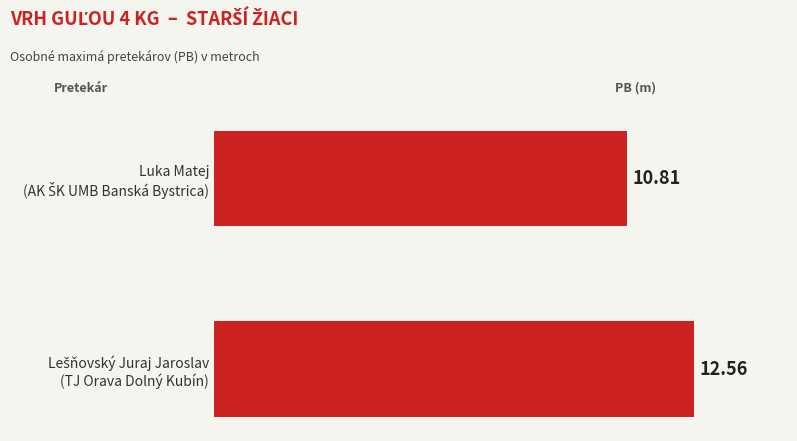

What is the average value?

11.7